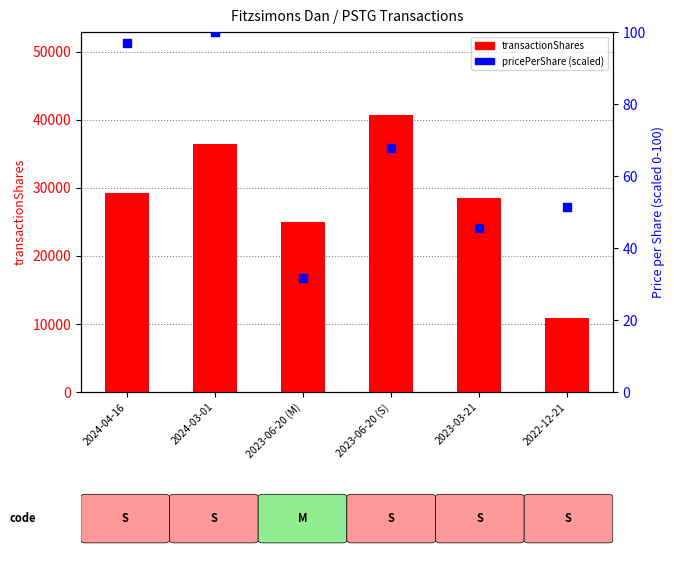

Which series contains the highest Y value?

transactionShares